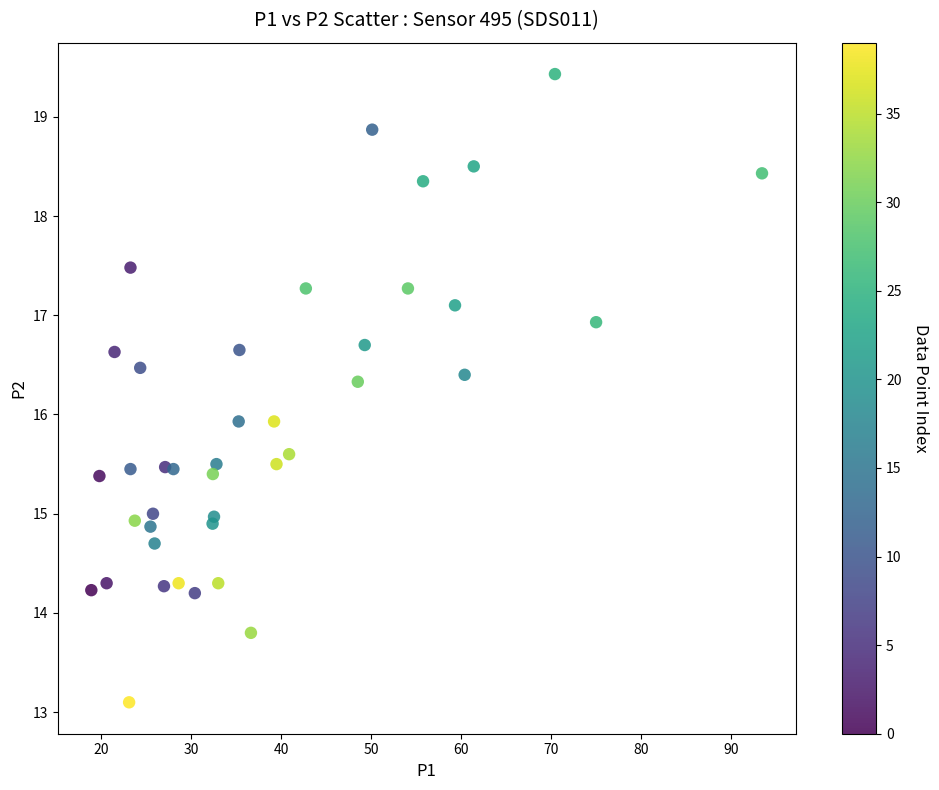

What is the range of X values (max minus min)?

74.5